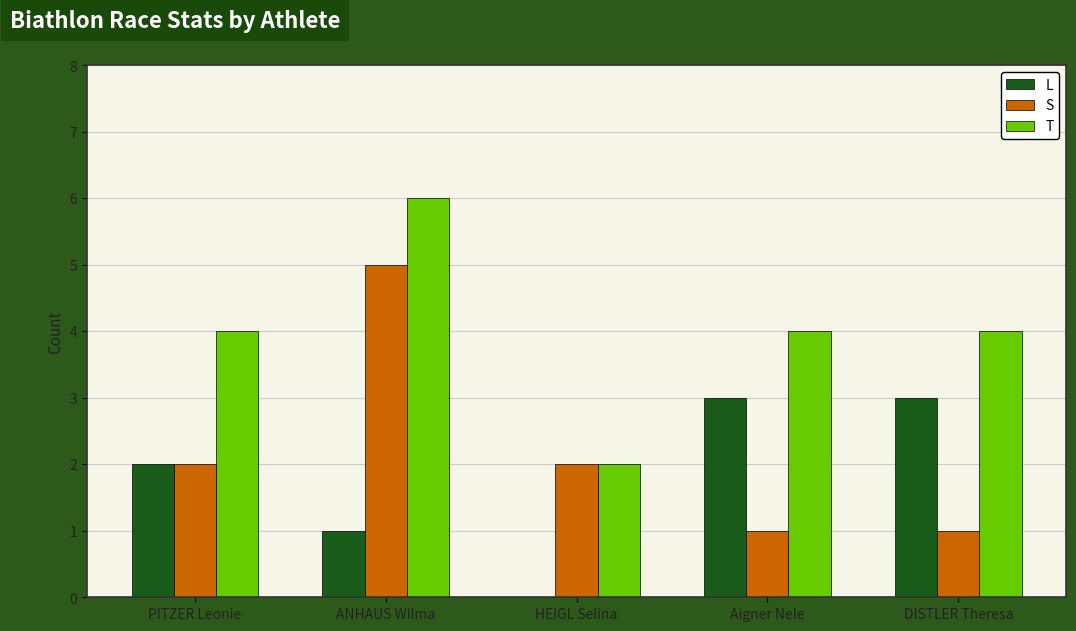

What is the approximate value of T at Aigner Nele?

4